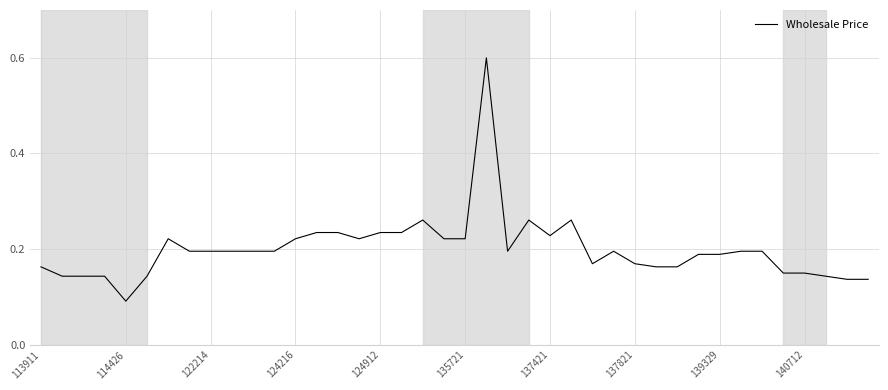

What is the difference between the maximum and minimum values?

0.5